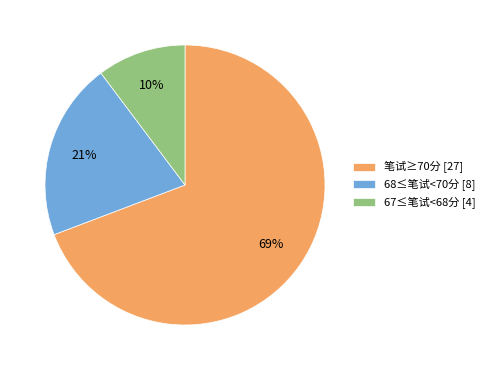

Which slice is the largest?

笔试≥70分 [27]